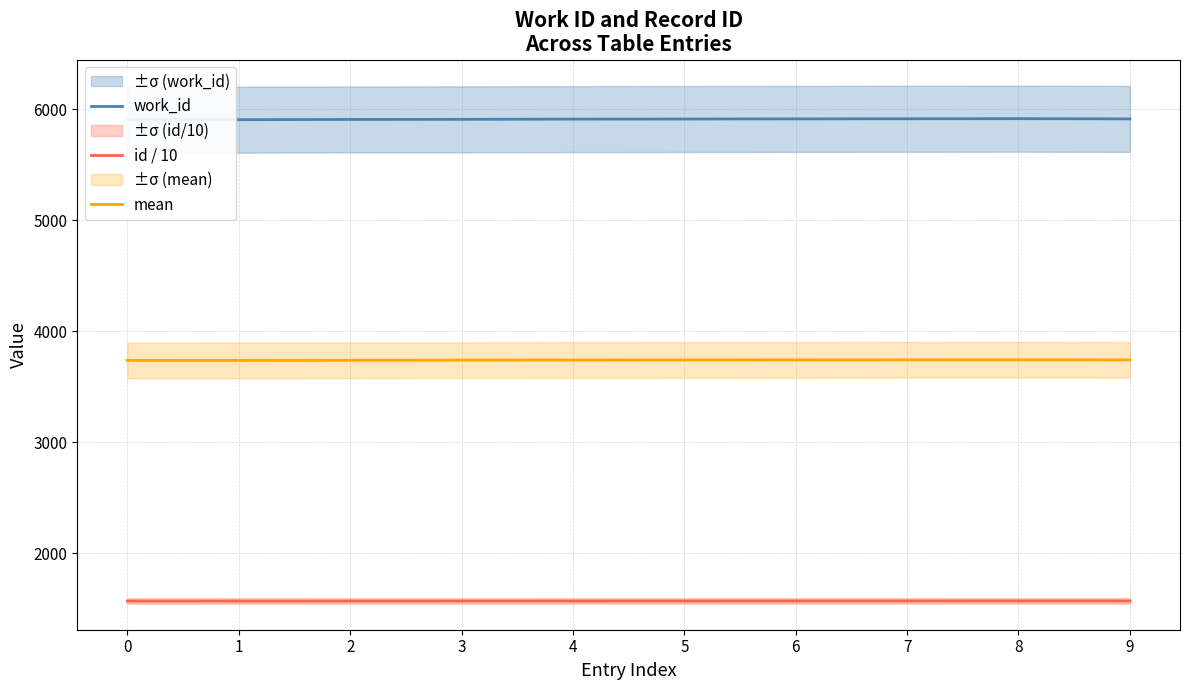

What is the difference between the highest and lowest values at 9?

4344.5